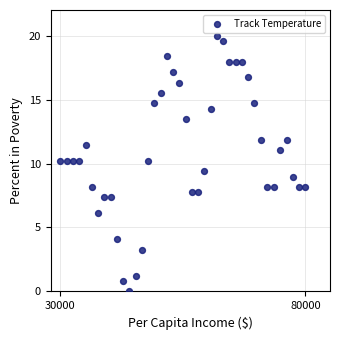

What is the range of X values (max minus min)?

50000.0